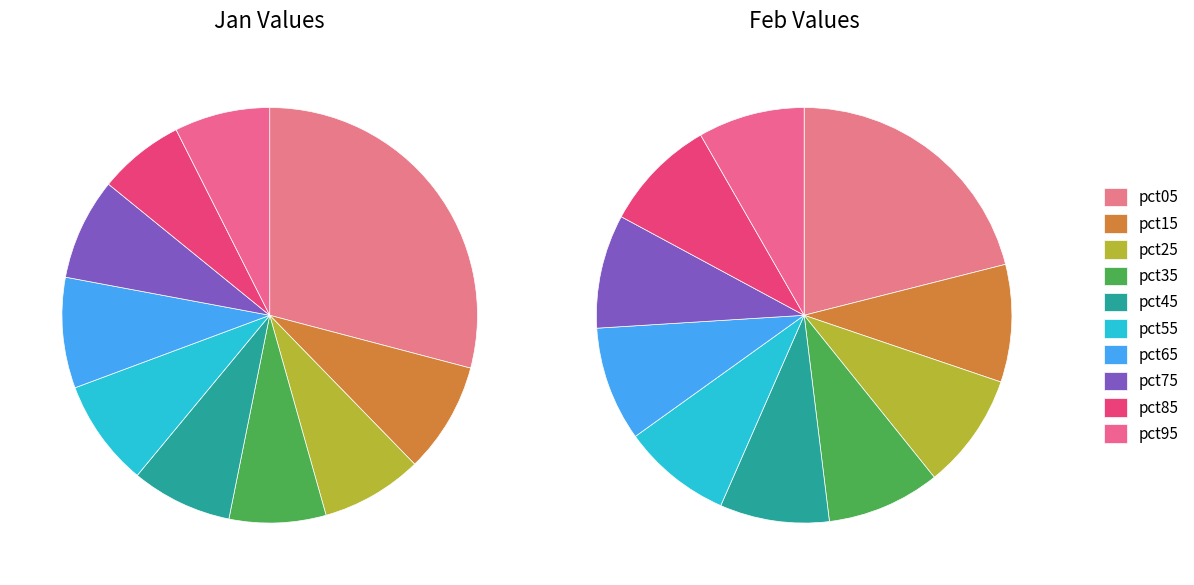

Count the number of slices in the pie.

10